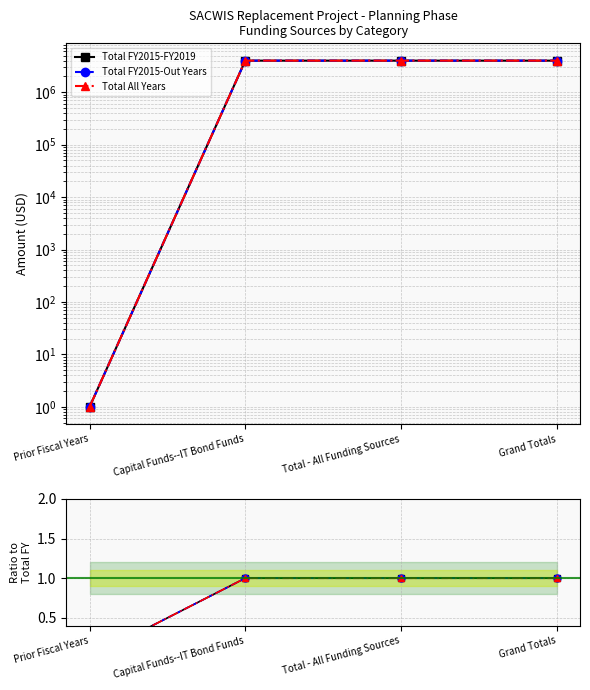

True or false: Total All Years has more than 2 interior local peaks.

False